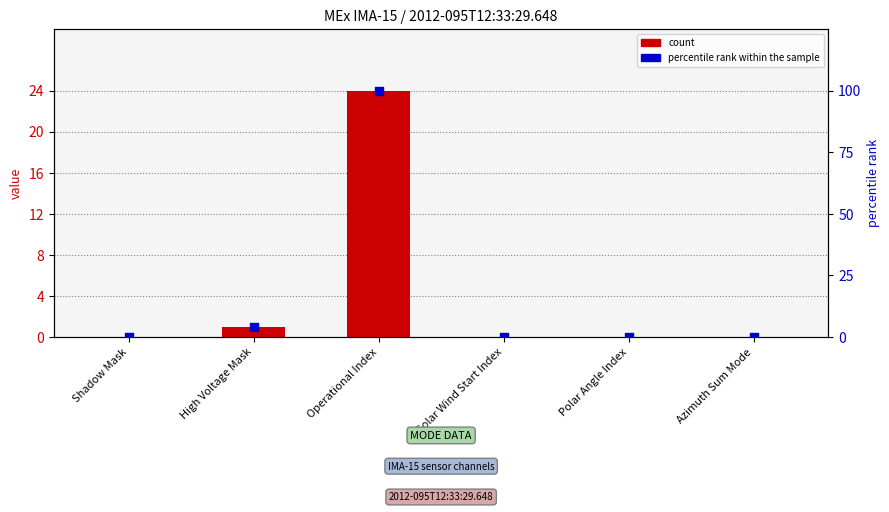

Which series reaches the maximum Y coordinate?

percentile rank within the sample